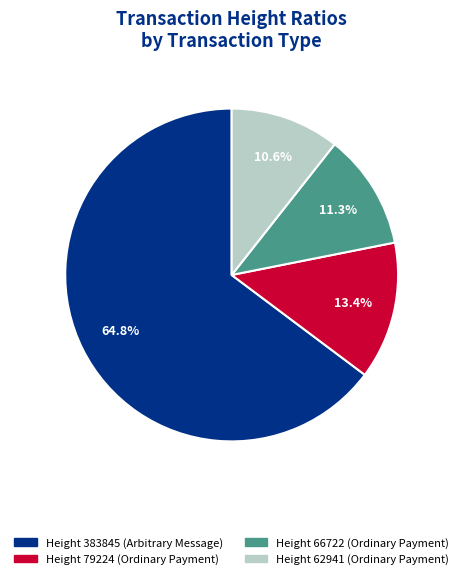

Is there a majority slice in this chart?

Yes